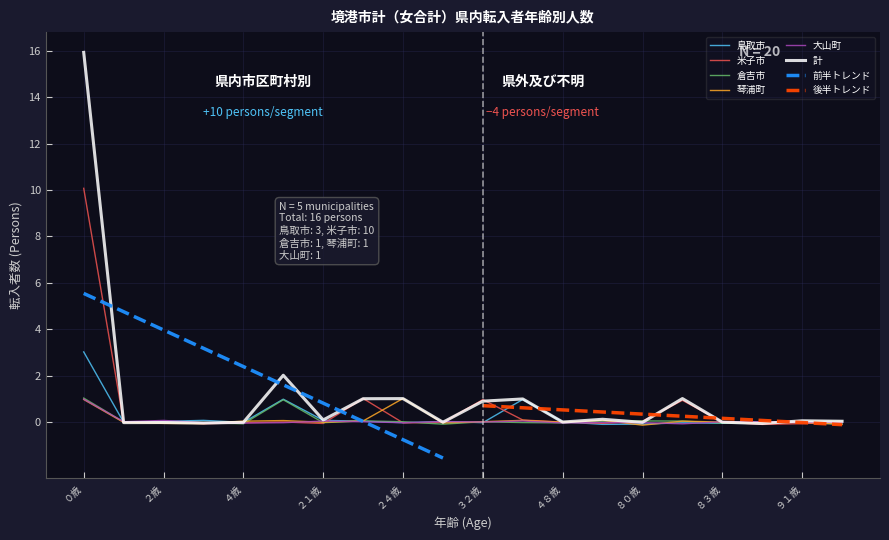

In 鳥取市, how many points are higher than both neighbors (excluding endpoints)?

6